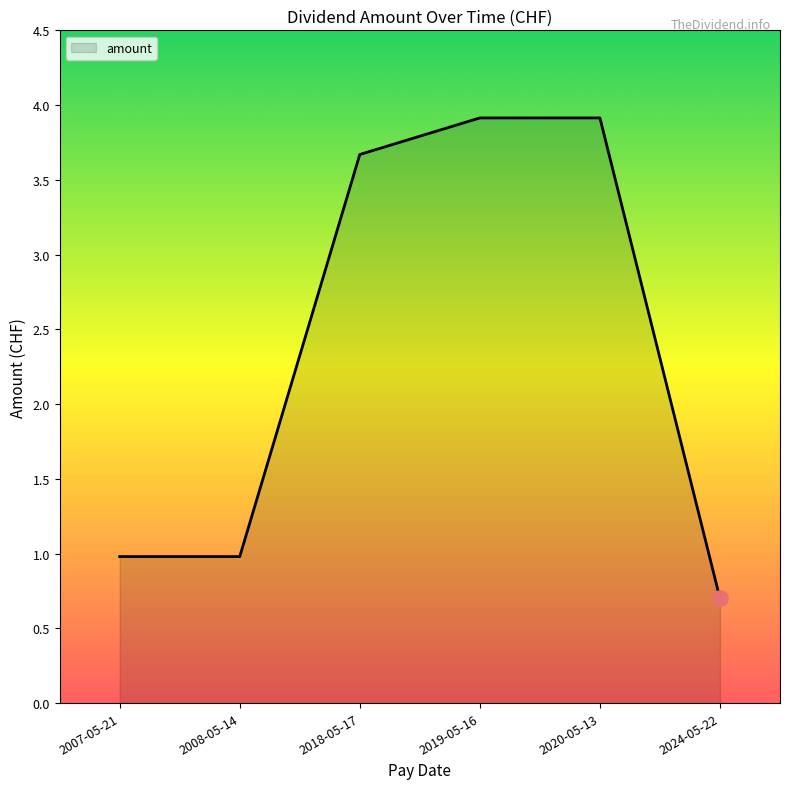

Between 2018-05-17 and 2007-05-21, which is larger?

2018-05-17